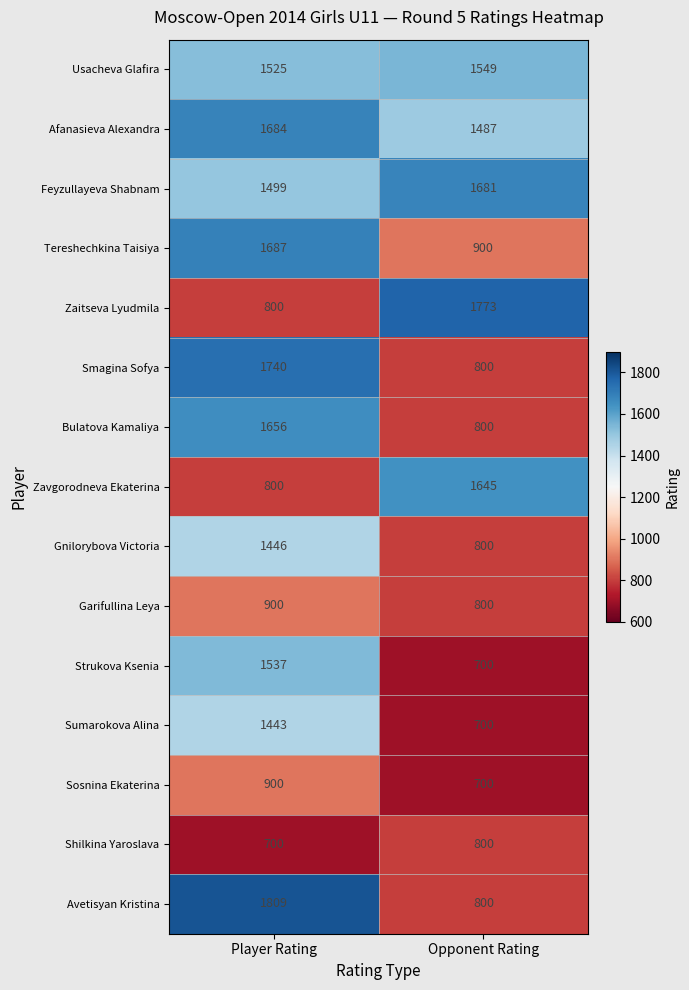

Reading left to right, list all the values displayed in this chart.

Usacheva Glafira: 1525	1549
Afanasieva Alexandra: 1684	1487
Feyzullayeva Shabnam: 1499	1681
Tereshechkina Taisiya: 1687	900
Zaitseva Lyudmila: 800	1773
Smagina Sofya: 1740	800
Bulatova Kamaliya: 1656	800
Zavgorodneva Ekaterina: 800	1645
Gnilorybova Victoria: 1446	800
Garifullina Leya: 900	800
Strukova Ksenia: 1537	700
Sumarokova Alina: 1443	700
Sosnina Ekaterina: 900	700
Shilkina Yaroslava: 700	800
Avetisyan Kristina: 1809	800